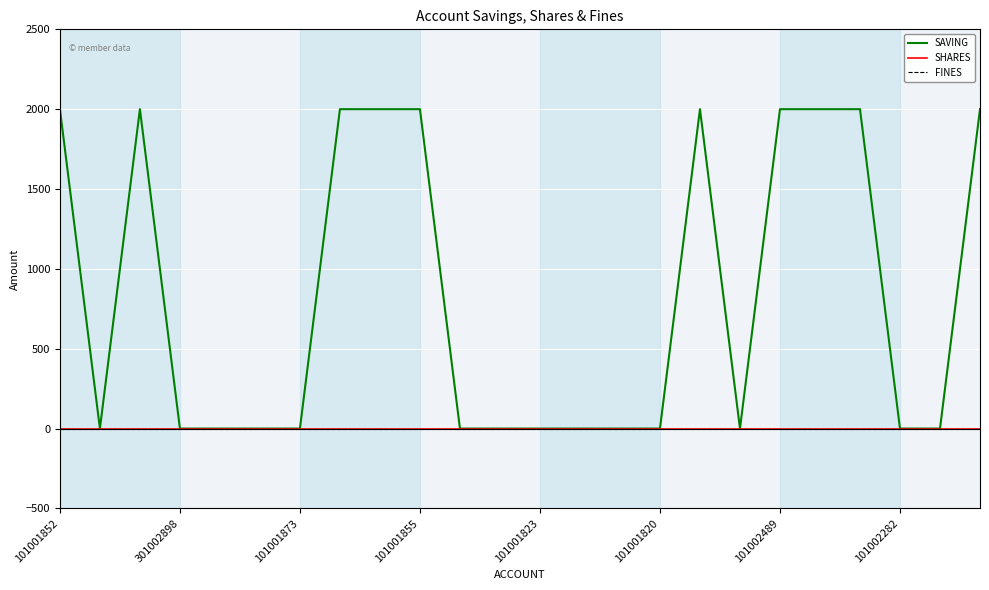

True or false: SHARES and FINES cross at least once.

False